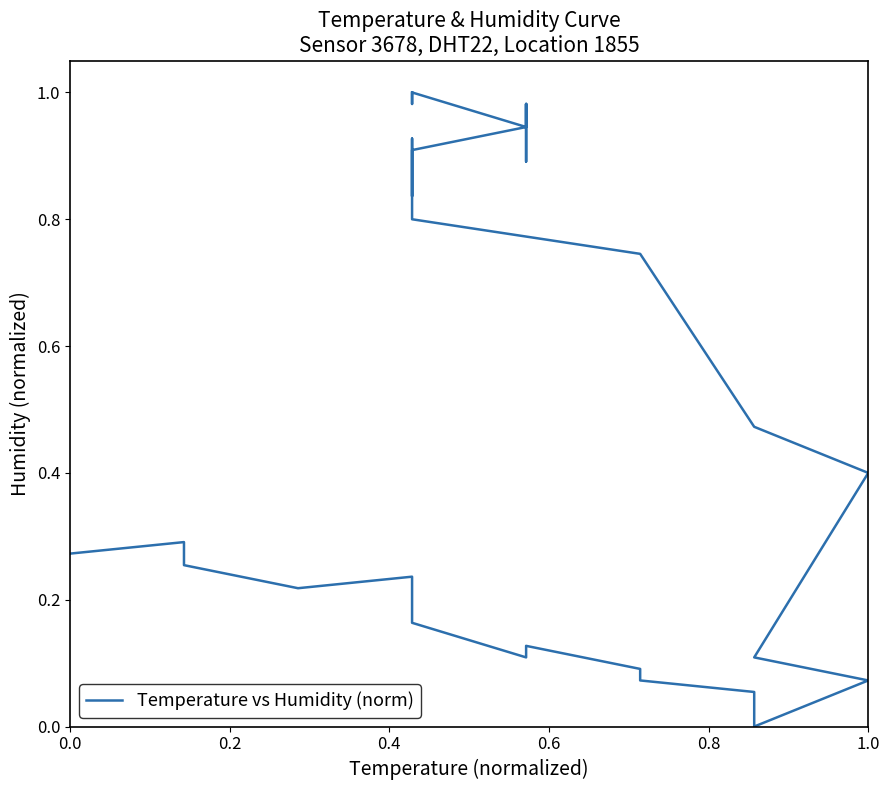

How many series are shown in this chart?

1